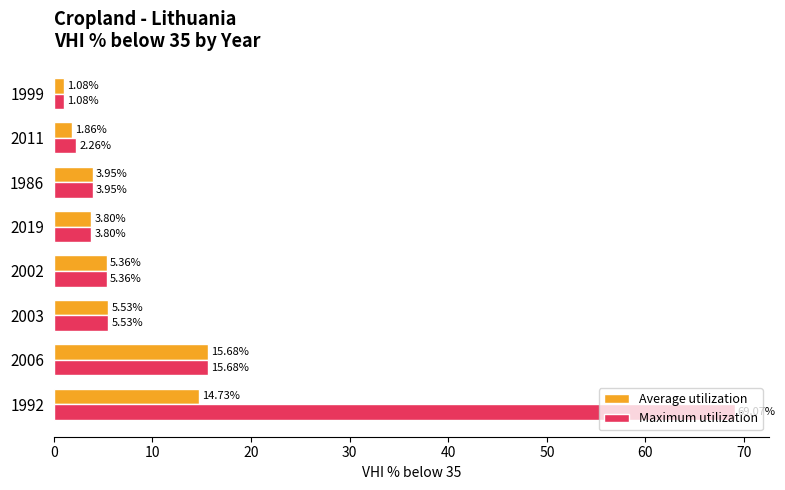

Which series has the largest range (max minus min)?

Maximum utilization